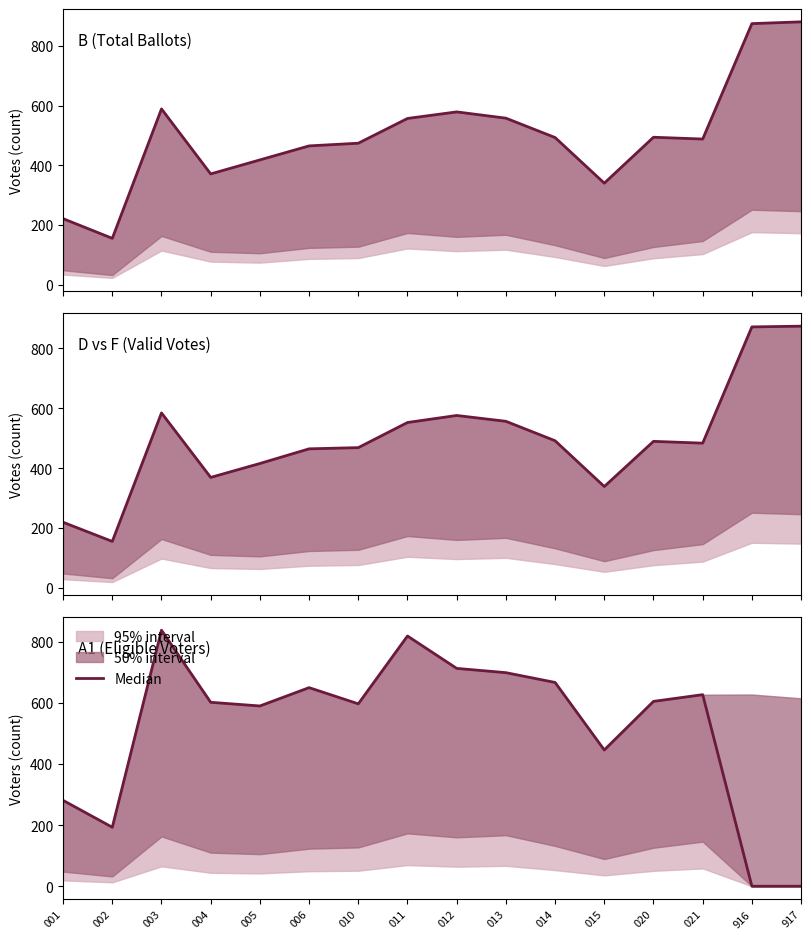

Does the chart display data point markers on the line(s)?

No